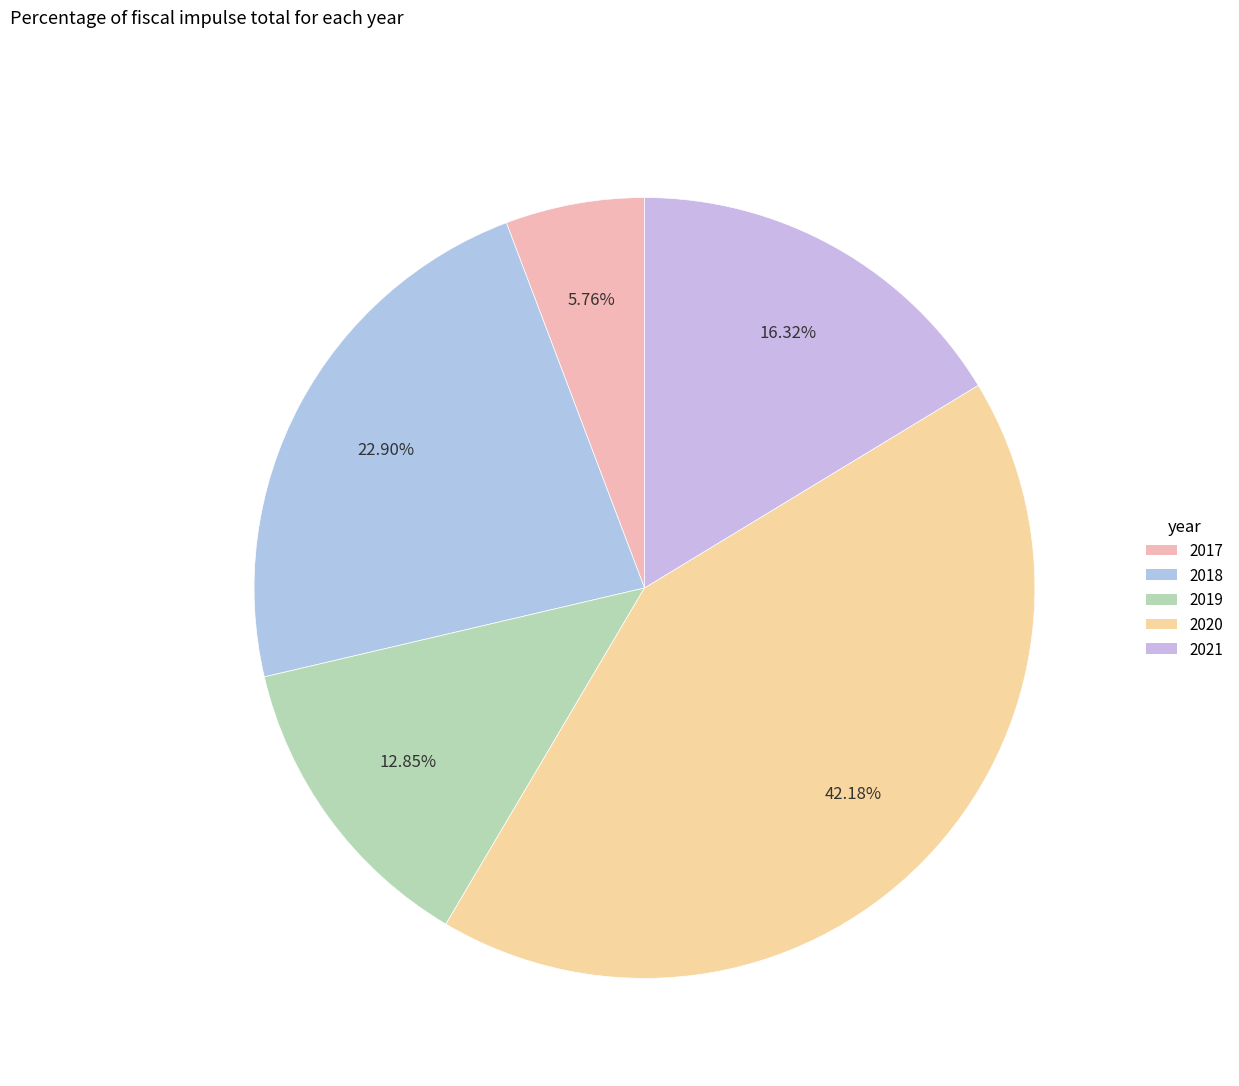

Is there a majority slice in this chart?

No